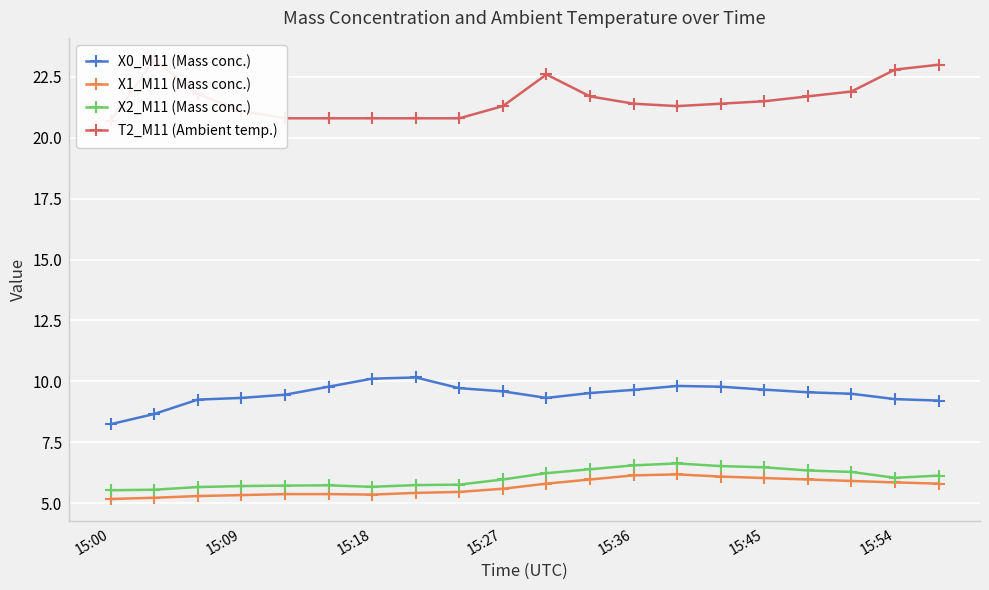

True or false: X0_M11 (Mass conc.) and T2_M11 (Ambient temp.) intersect in this chart.

False